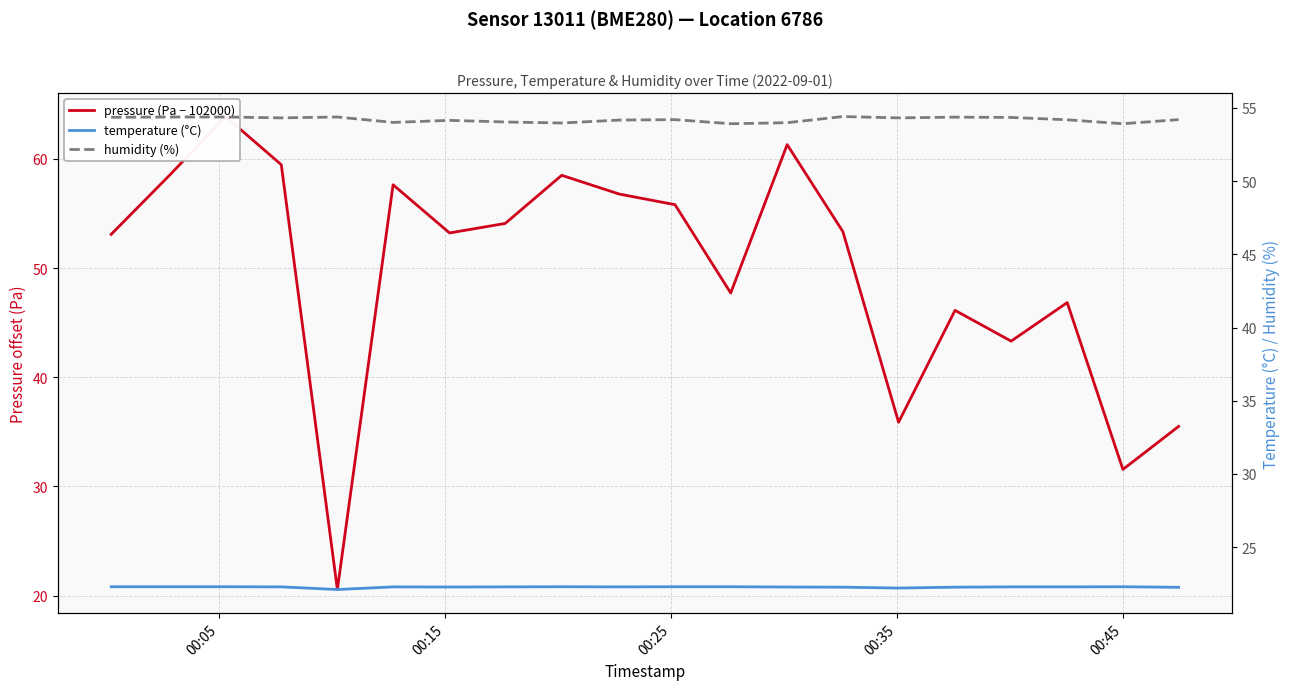

How many lines are shown in the chart?

3